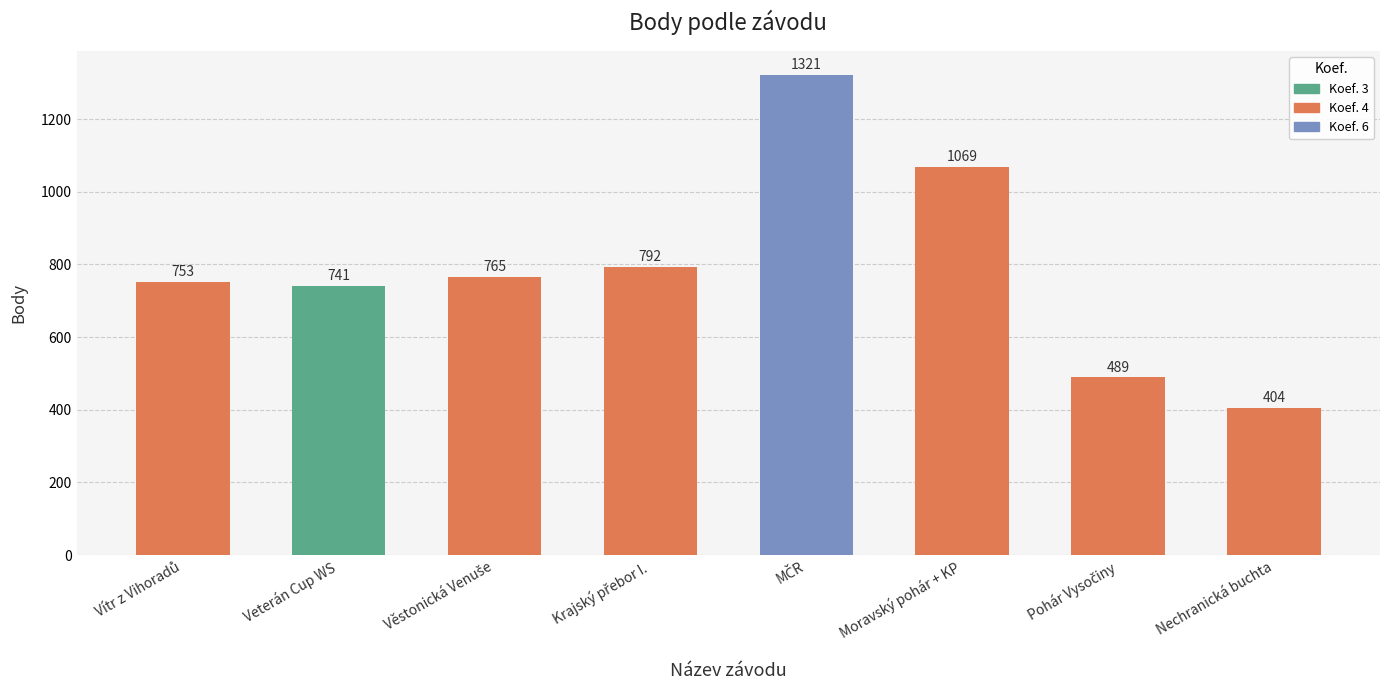

True or false: the data shows 261 at Moravský pohár + KP.

False